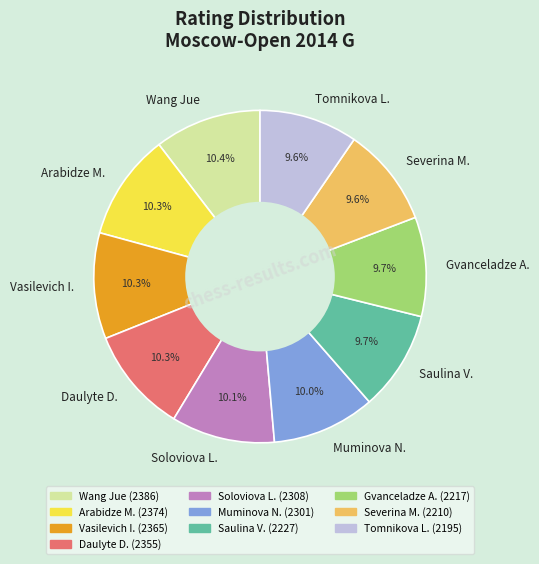

Approximately how many times larger is the value at Tomnikova L. compared to Muminova N.?

1.0